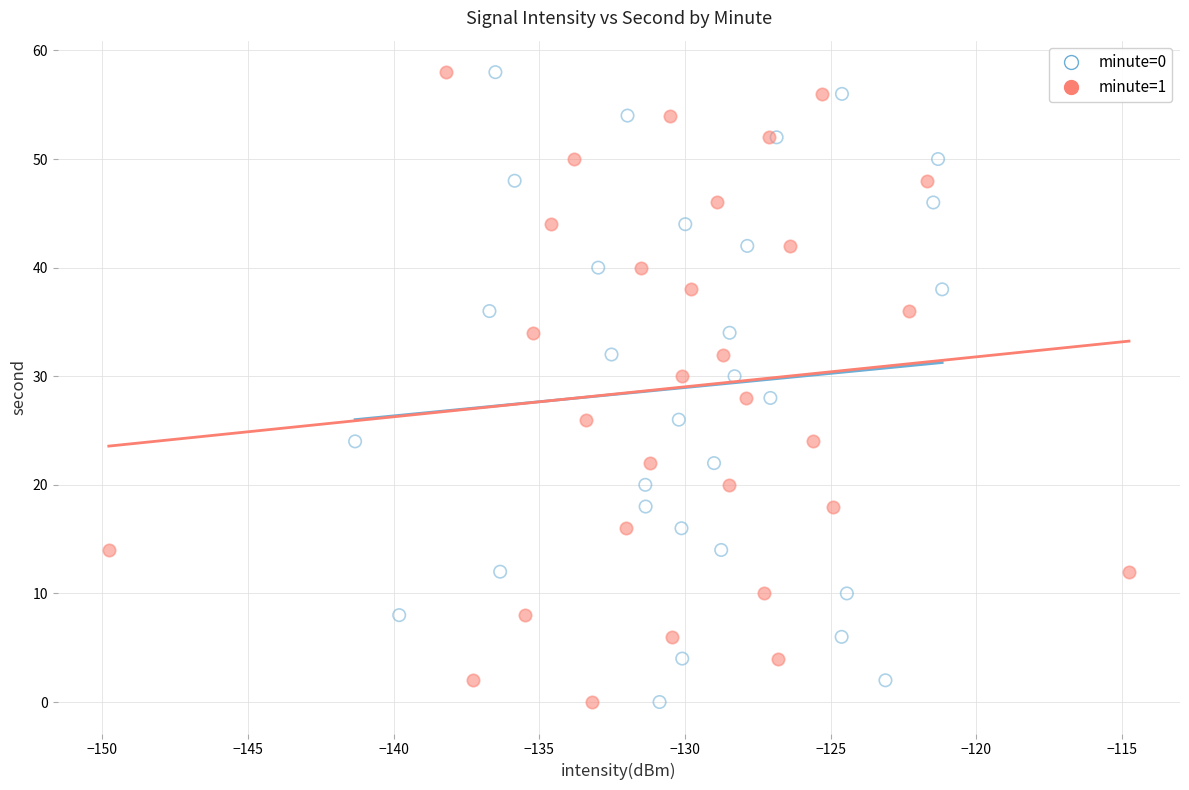

What are all the series names shown in the legend?

minute=0, minute=1